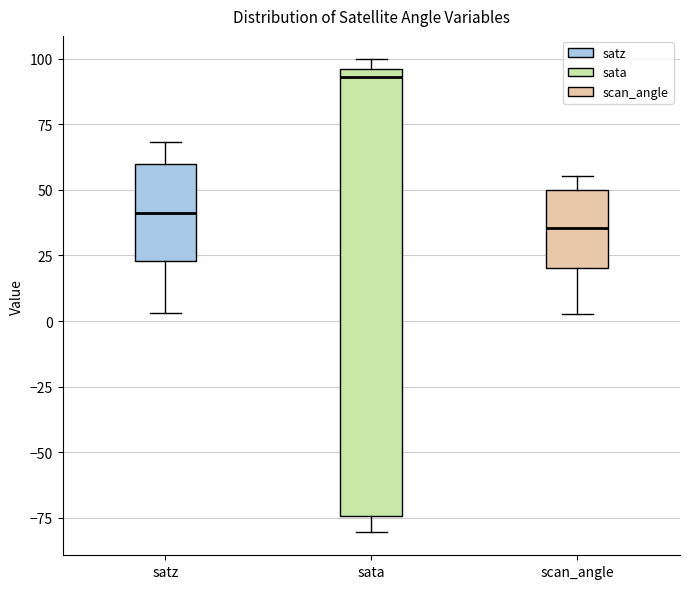

Which box is the tallest, from its lower edge to its upper edge?

sata